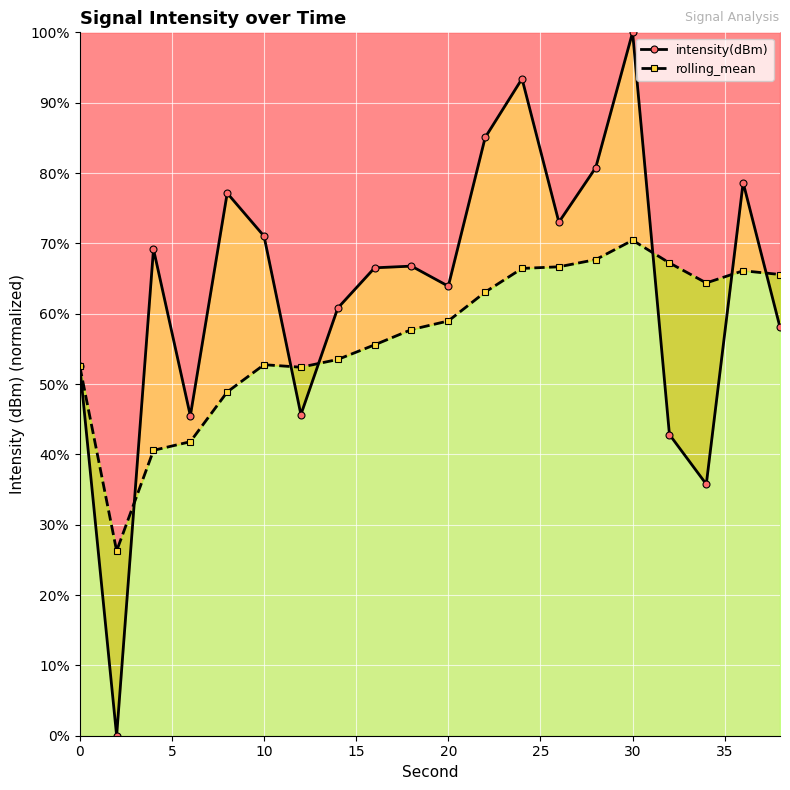

How many interior local valleys does the intensity(dBm) series have?

6